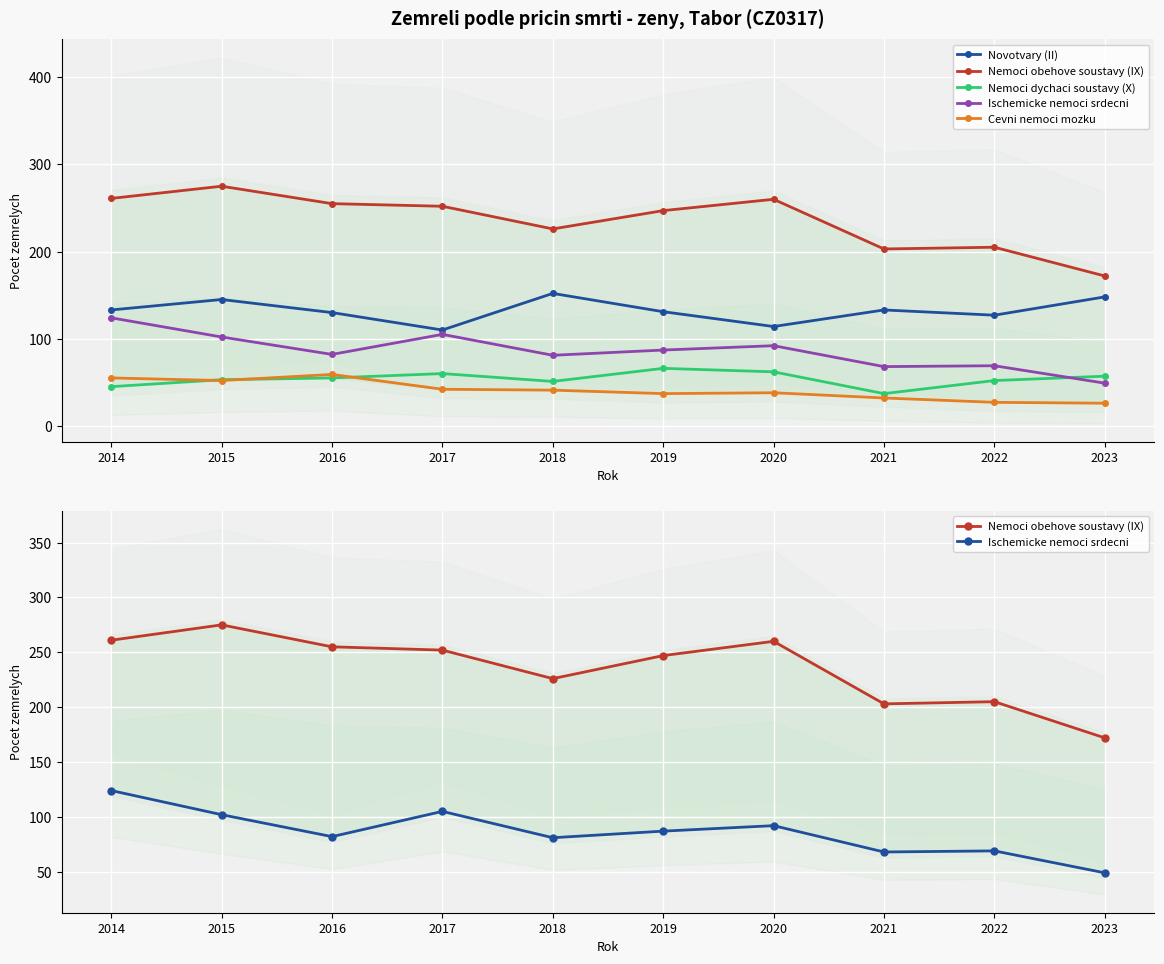

True or false: Ischemicke nemoci srdecni has a value of 139 at 2015.

False